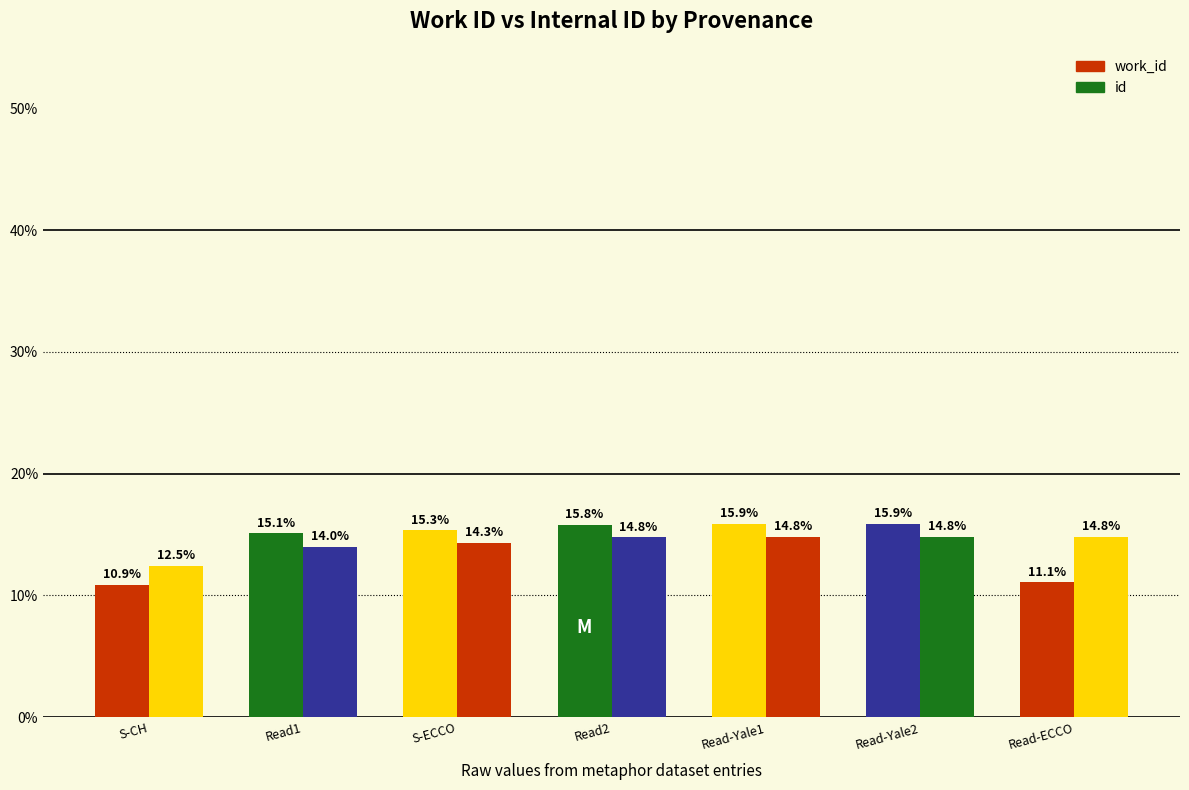

What is the smallest value displayed?

10.9